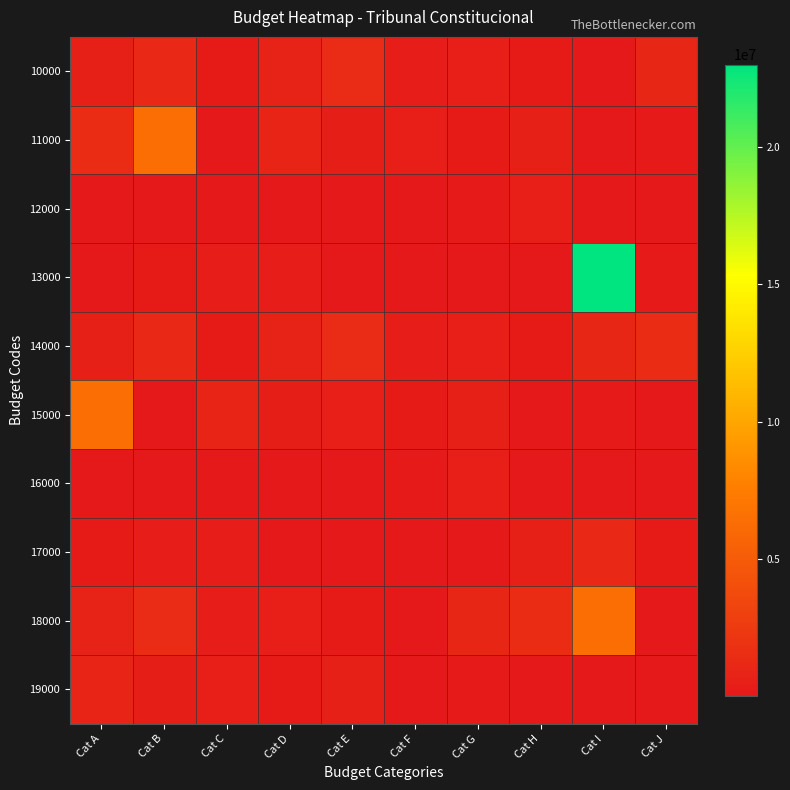

At how many categories does at least one series exceed 9322553?

1